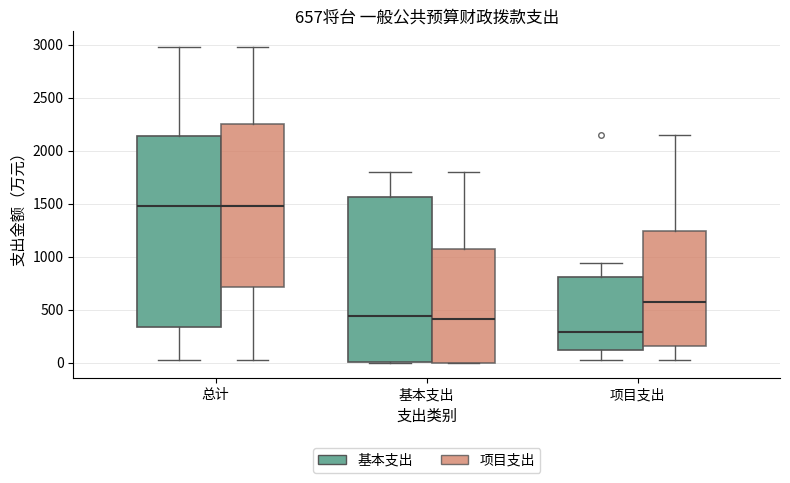

Which box is the tallest, from its lower edge to its upper edge?

总计 (基本支出)